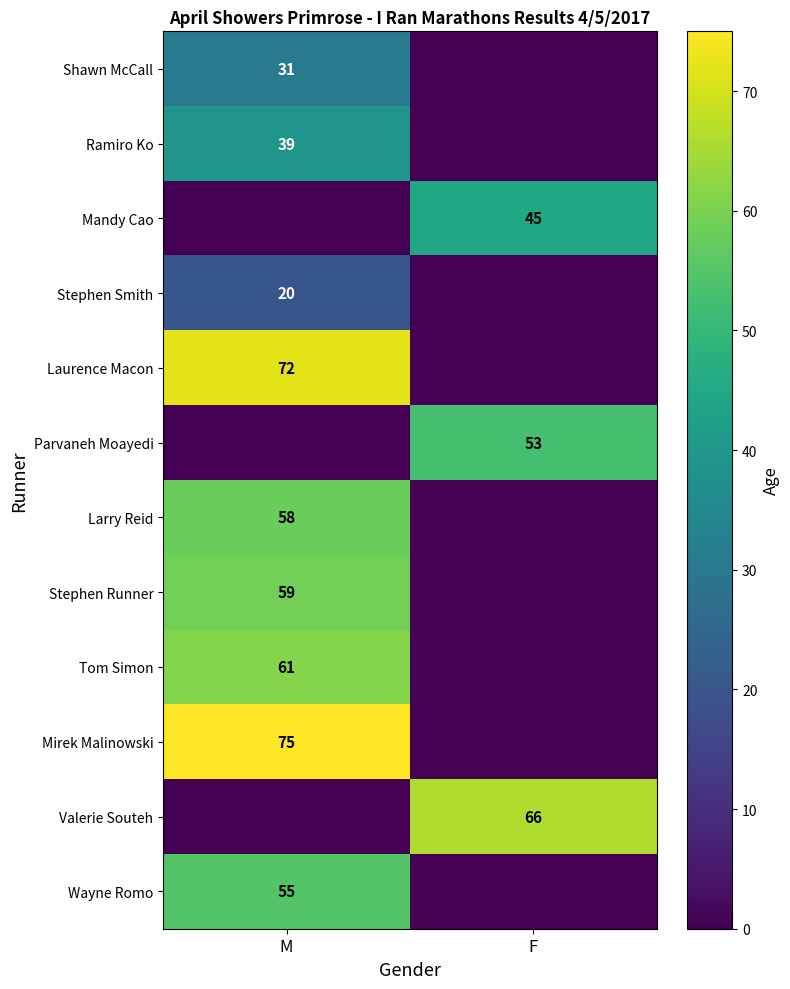

The value of Stephen Runner at M is 59. True or false?

True